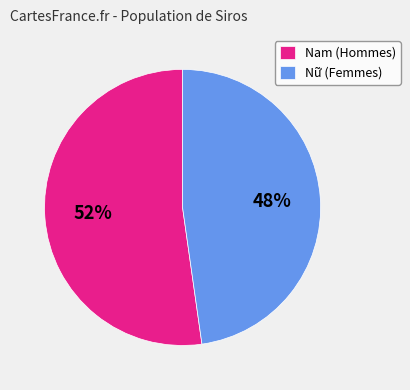

Is it true that Nữ (Femmes) is 48% of the pie?

True